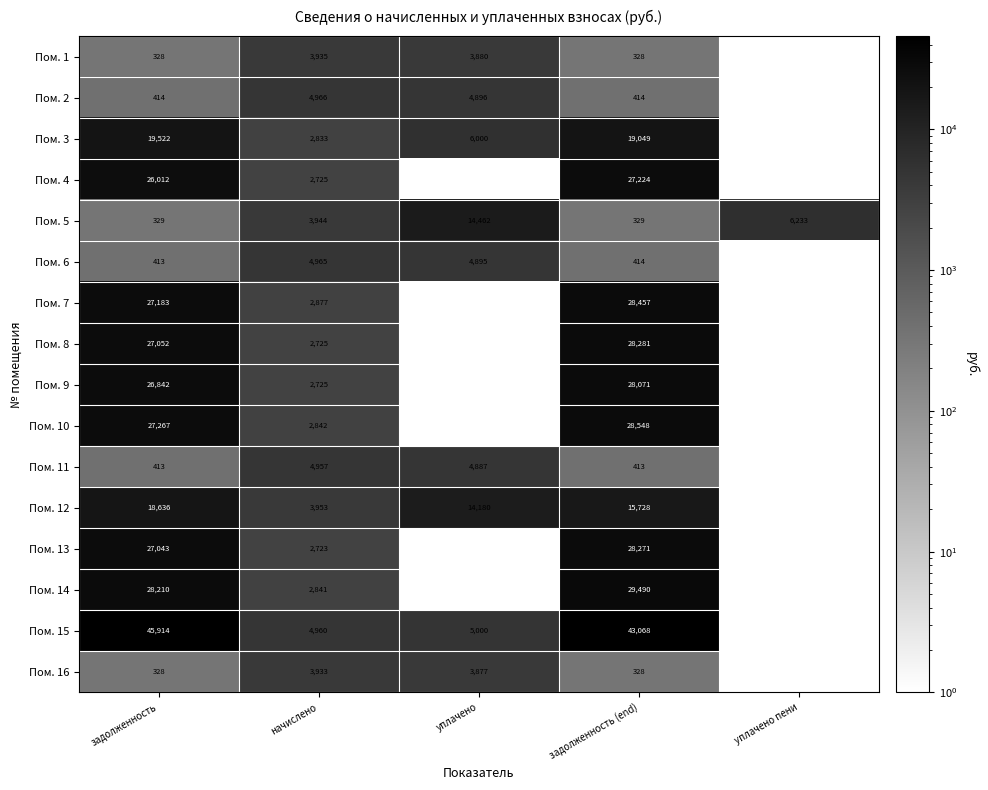

The value of Пом. 16 at задолженность (end) is 511.0. True or false?

False